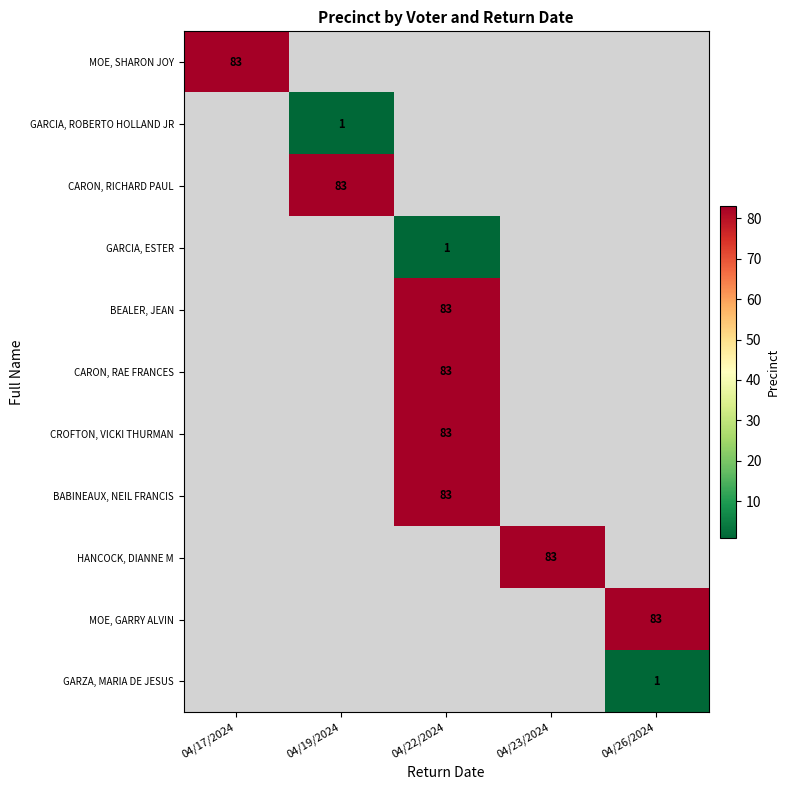

Is it true that HANCOCK, DIANNE M equals 29 at 04/23/2024?

False